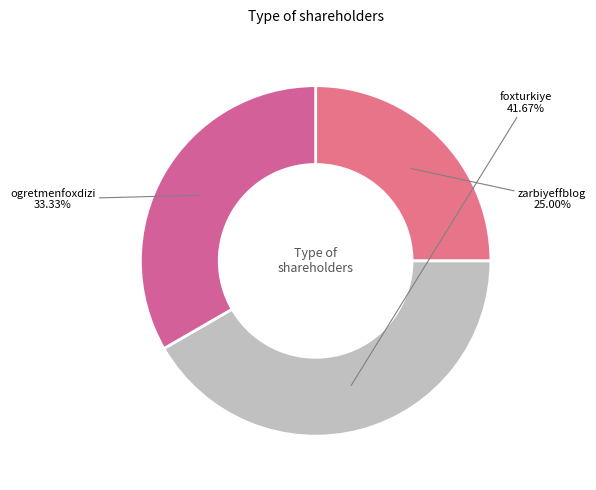

What percentage is NOT represented by foxturkiye?

58.3%